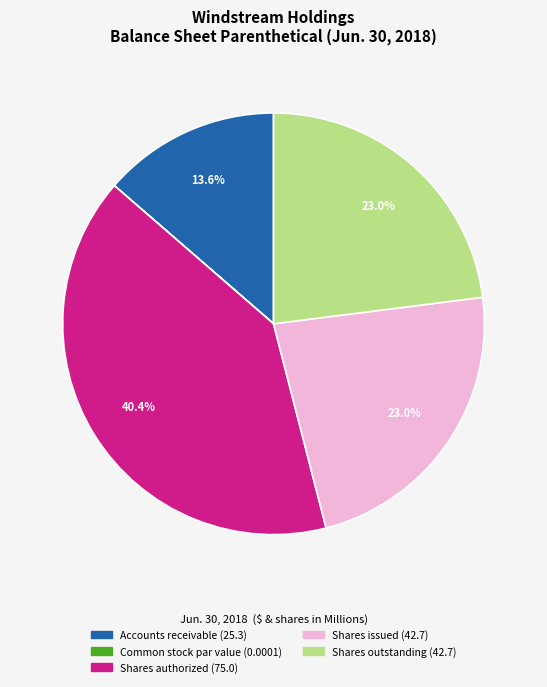

Which slice is the largest?

Shares authorized